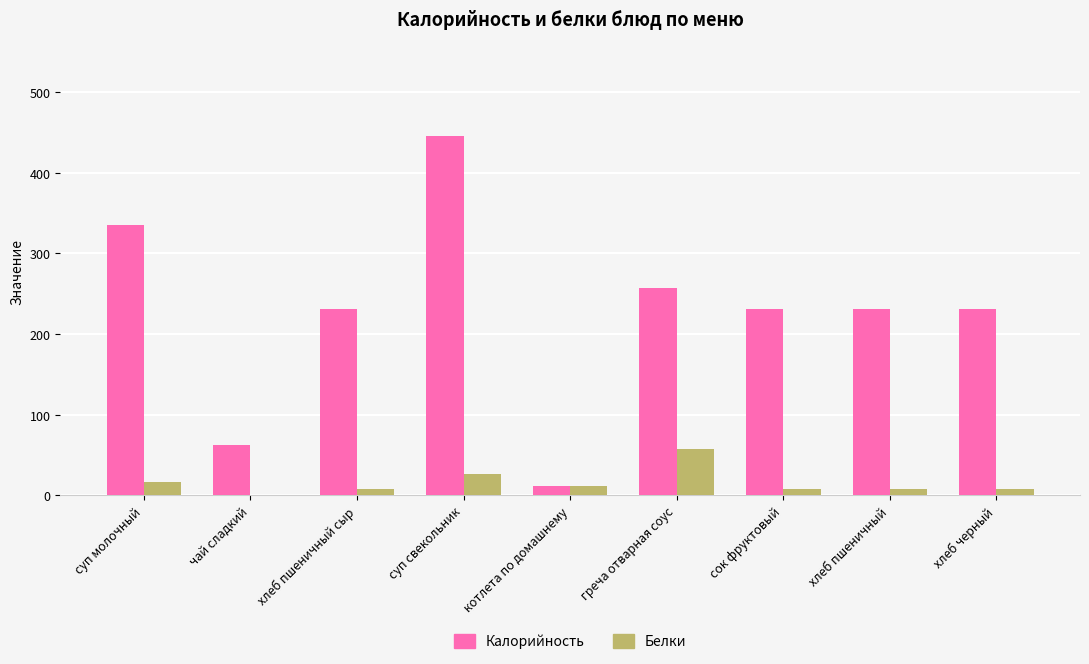

Is the value of Белки at сок фруктовый greater than the value of Калорийность at хлеб черный?

No